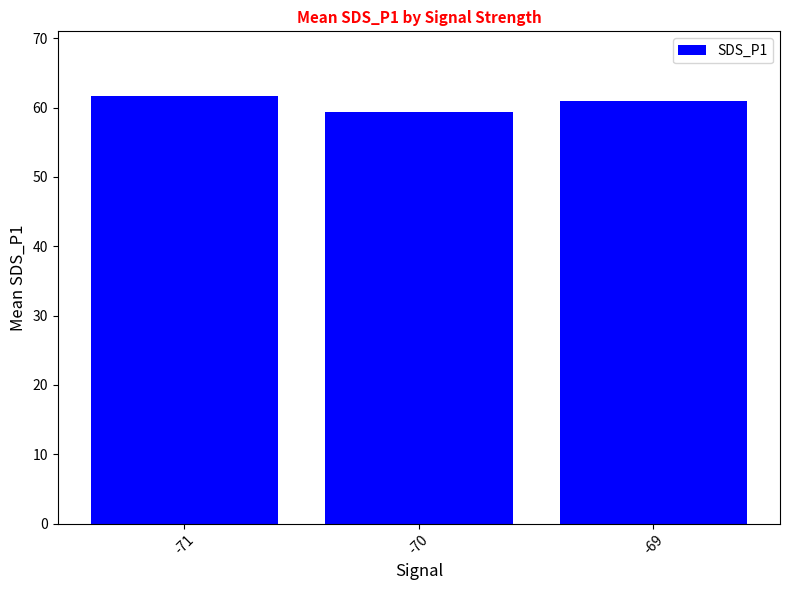

What is the value of the 3rd bar from the left?

61.0